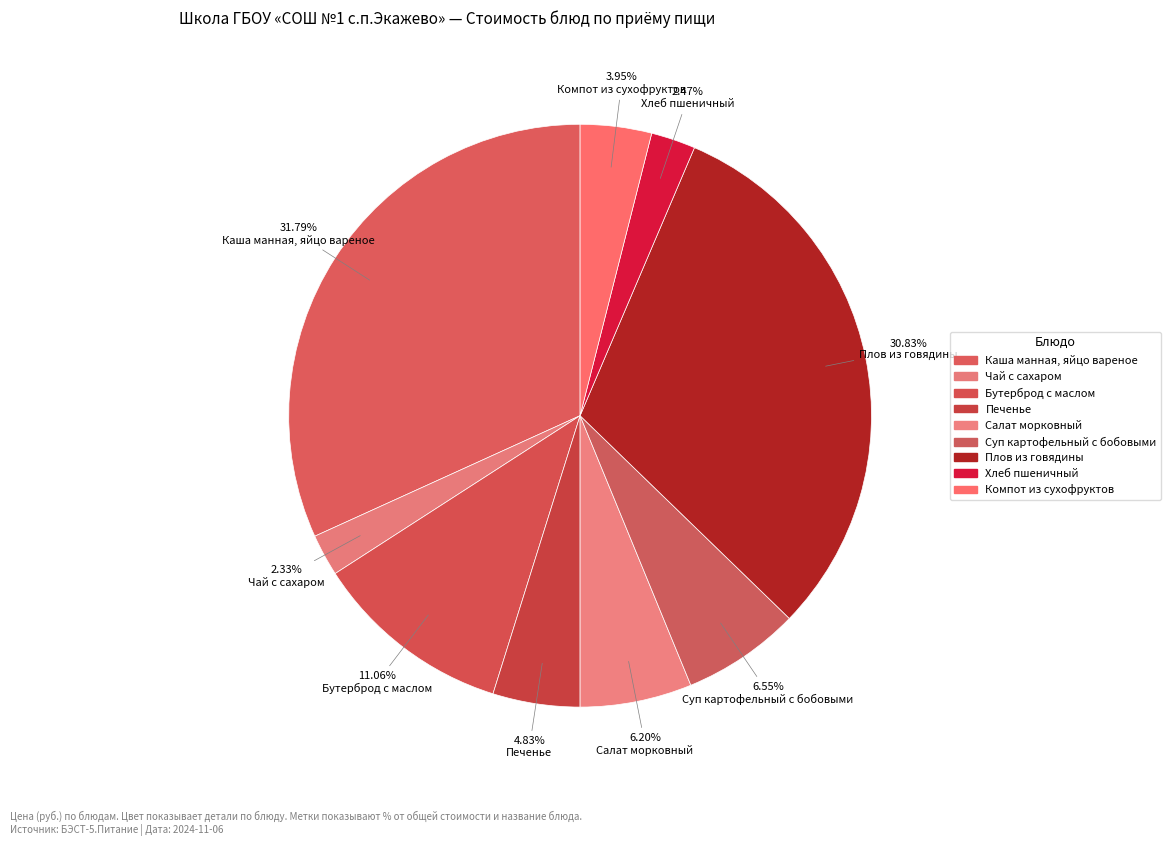

What portion of the pie excludes Бутерброд с маслом?

88.9%